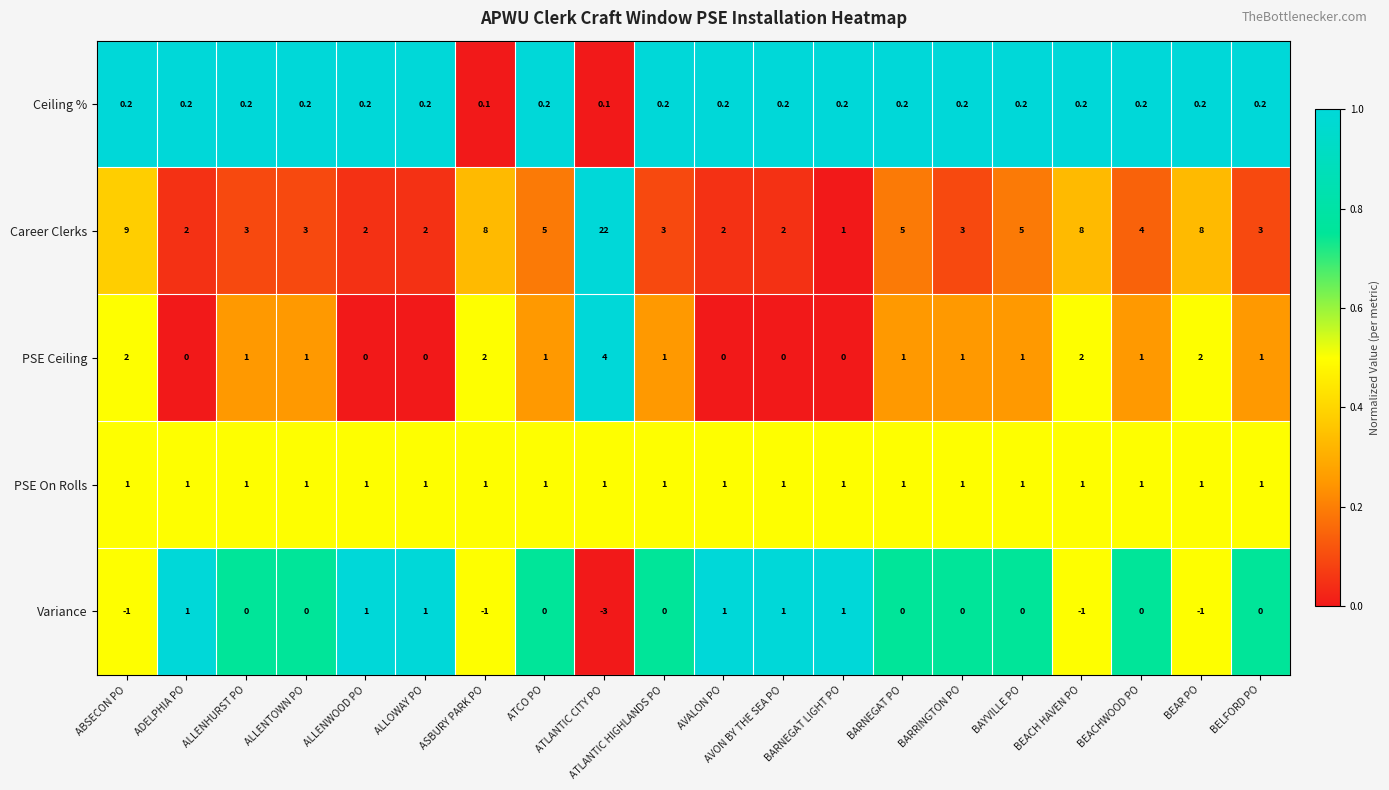

What is the total value across all series at BAYVILLE PO?

7.2